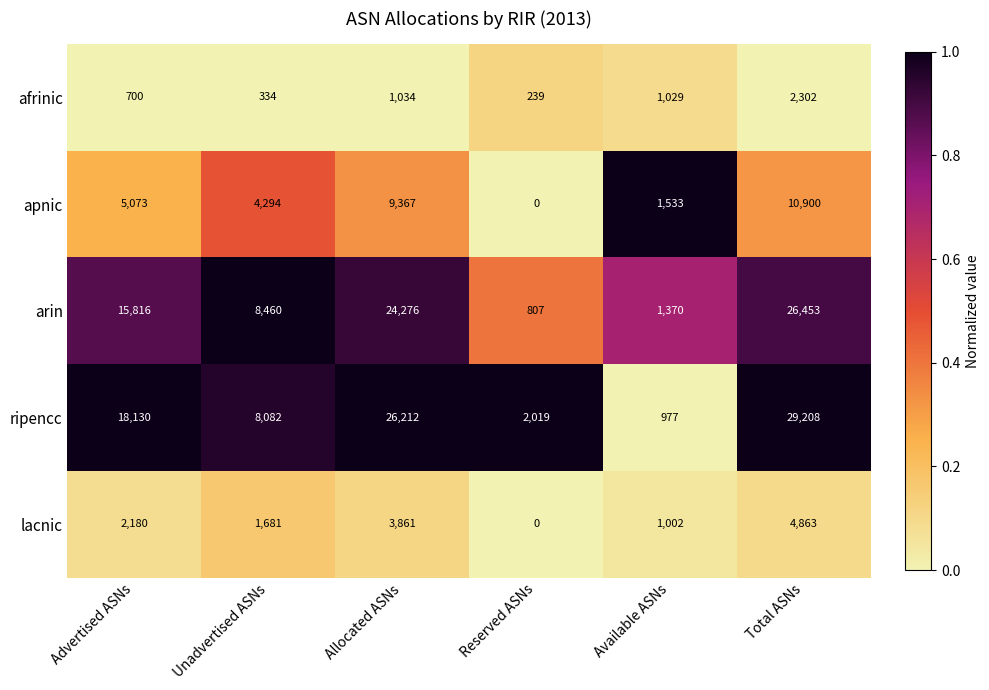

What is the total value across all series at Advertised ASNs?

41899